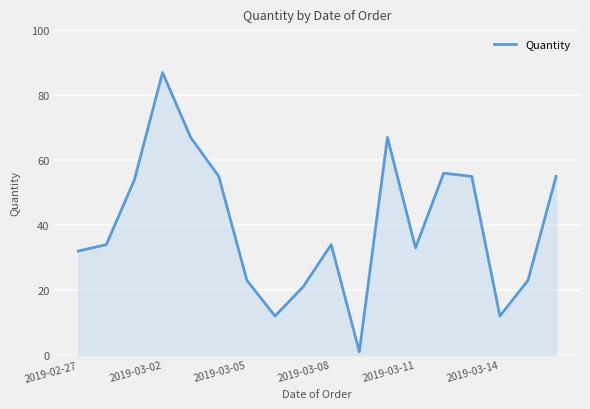

What is the difference between the maximum and minimum values?

86